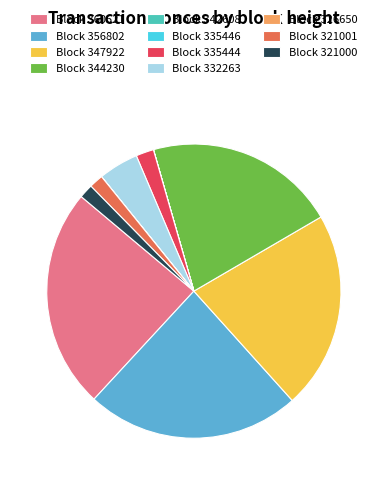

Which category has the biggest portion of the pie?

Block 360521